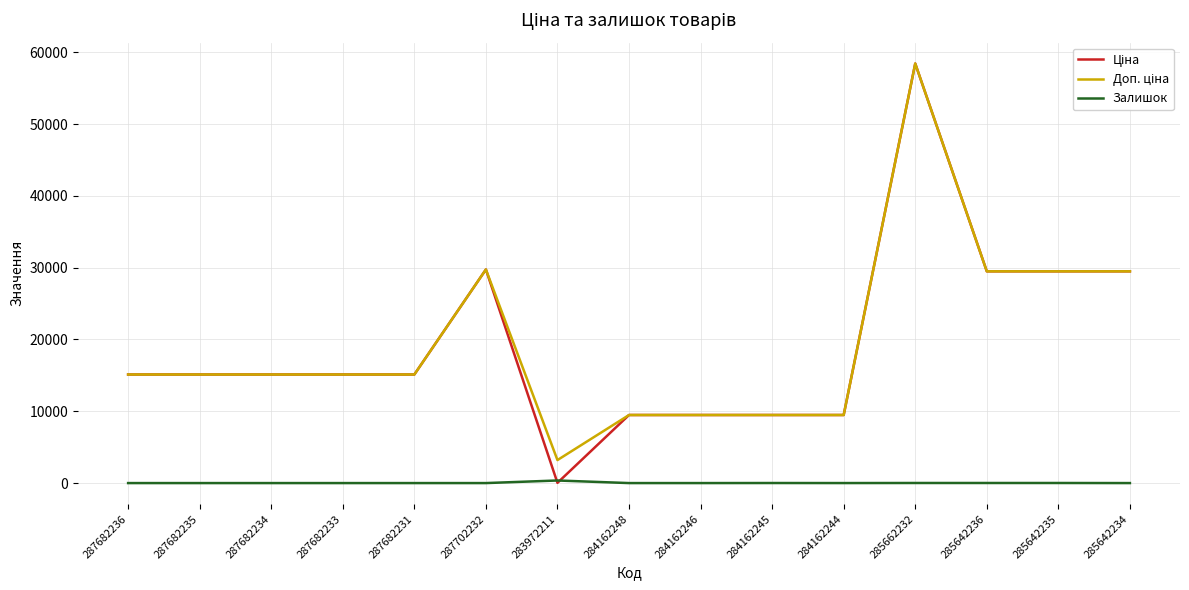

At which category is the sum across all series the highest?

285662232